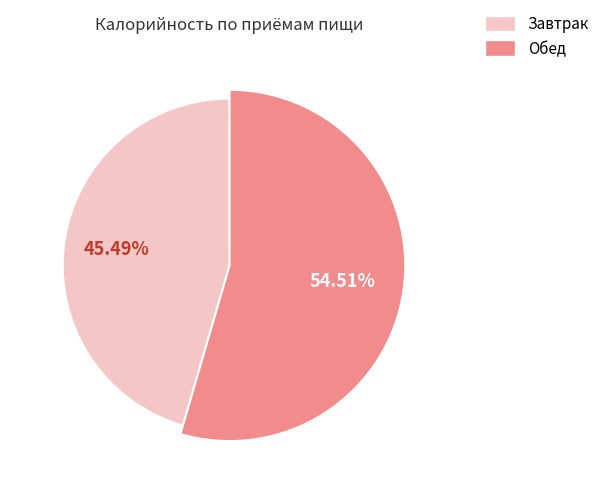

Which slice is the largest?

Обед